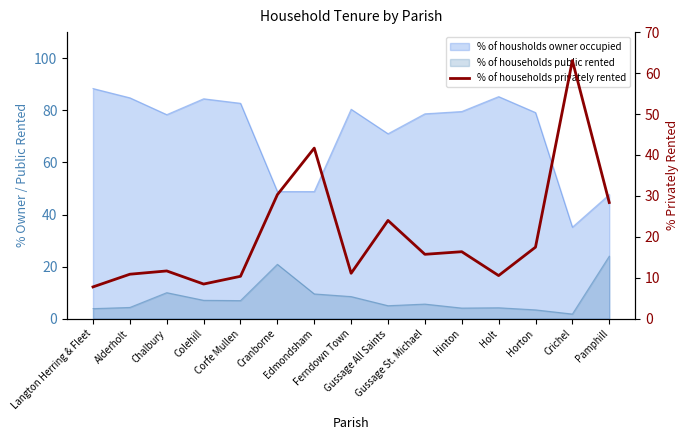

Read the value at Hinton.

16.4